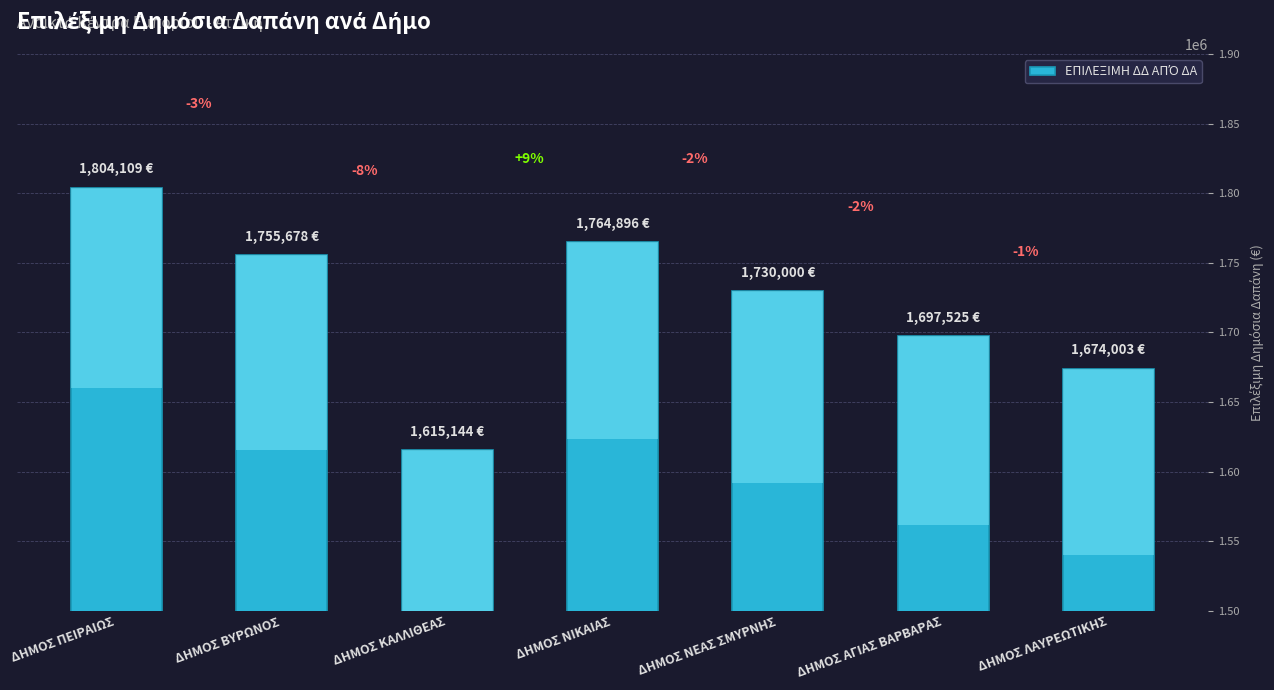

True or false: the data shows 2717821.0 at ΔΗΜΟΣ ΝΕΑΣ ΣΜΥΡΝΗΣ.

False